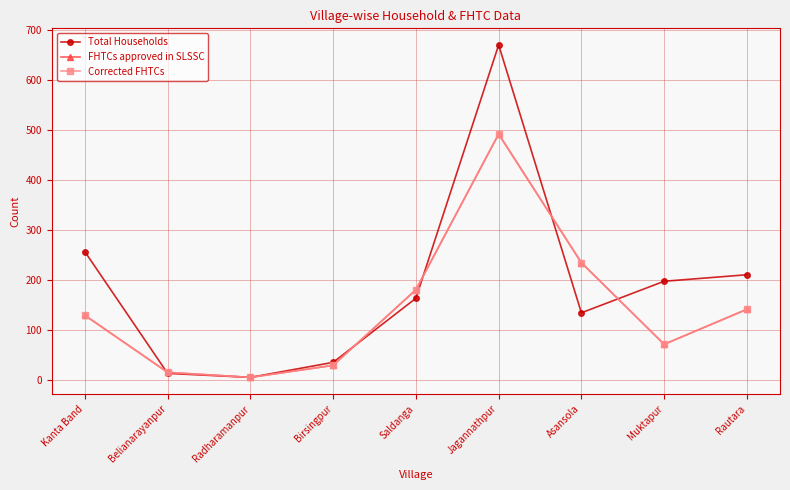

After their last crossing, which series has the higher values: Total Households or Corrected FHTCs?

Total Households